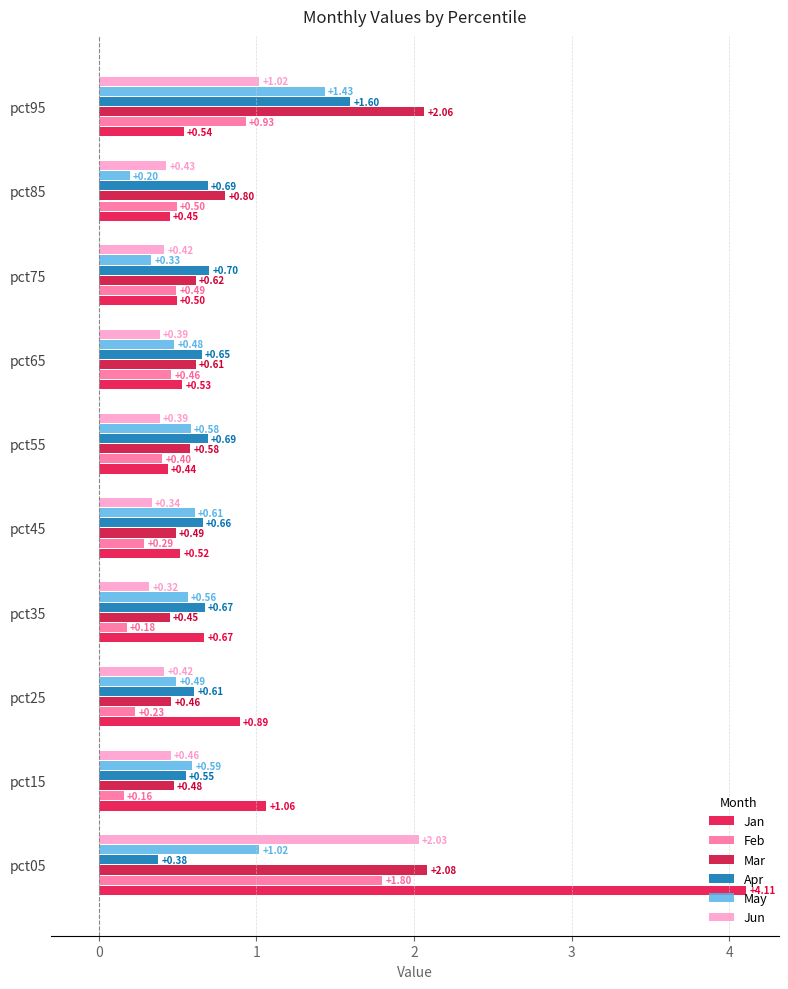

Reading right to left, list all the values displayed in this chart.

Jan: 0.5	0.5	0.5	0.5	0.4	0.5	0.7	0.9	1.1	4.1
Feb: 0.9	0.5	0.5	0.5	0.4	0.3	0.2	0.2	0.2	1.8
Mar: 2.1	0.8	0.6	0.6	0.6	0.5	0.5	0.5	0.5	2.1
Apr: 1.6	0.7	0.7	0.7	0.7	0.7	0.7	0.6	0.6	0.4
May: 1.4	0.2	0.3	0.5	0.6	0.6	0.6	0.5	0.6	1.0
Jun: 1.0	0.4	0.4	0.4	0.4	0.3	0.3	0.4	0.5	2.0